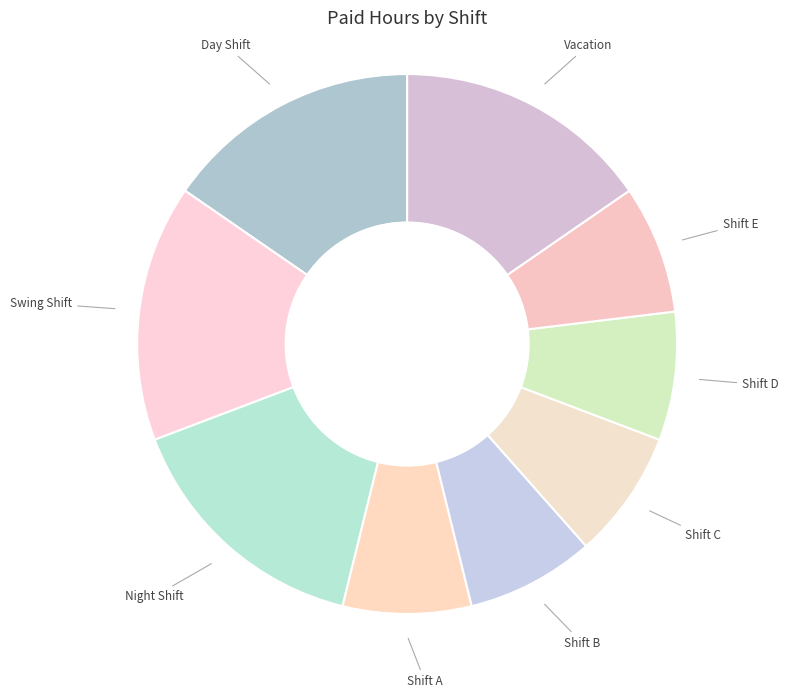

Is there a majority slice in this chart?

No